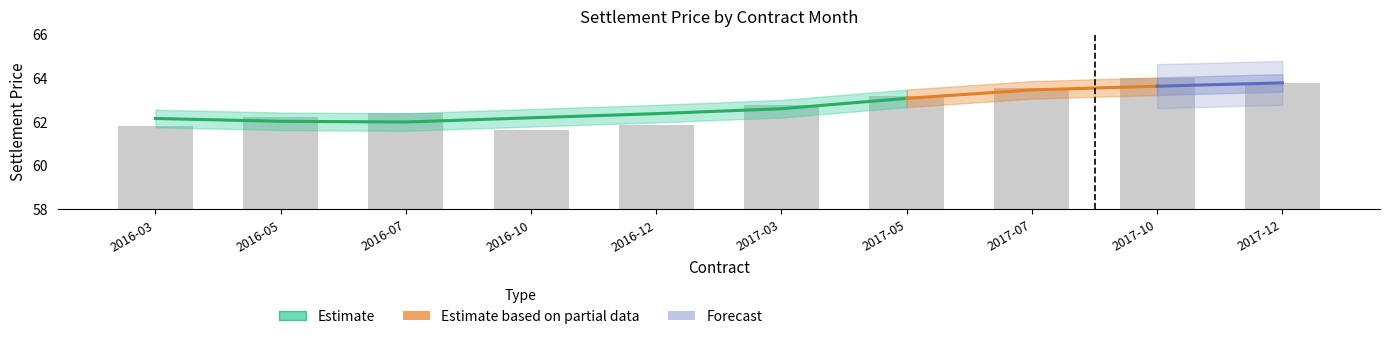

Are the bars horizontal?

No